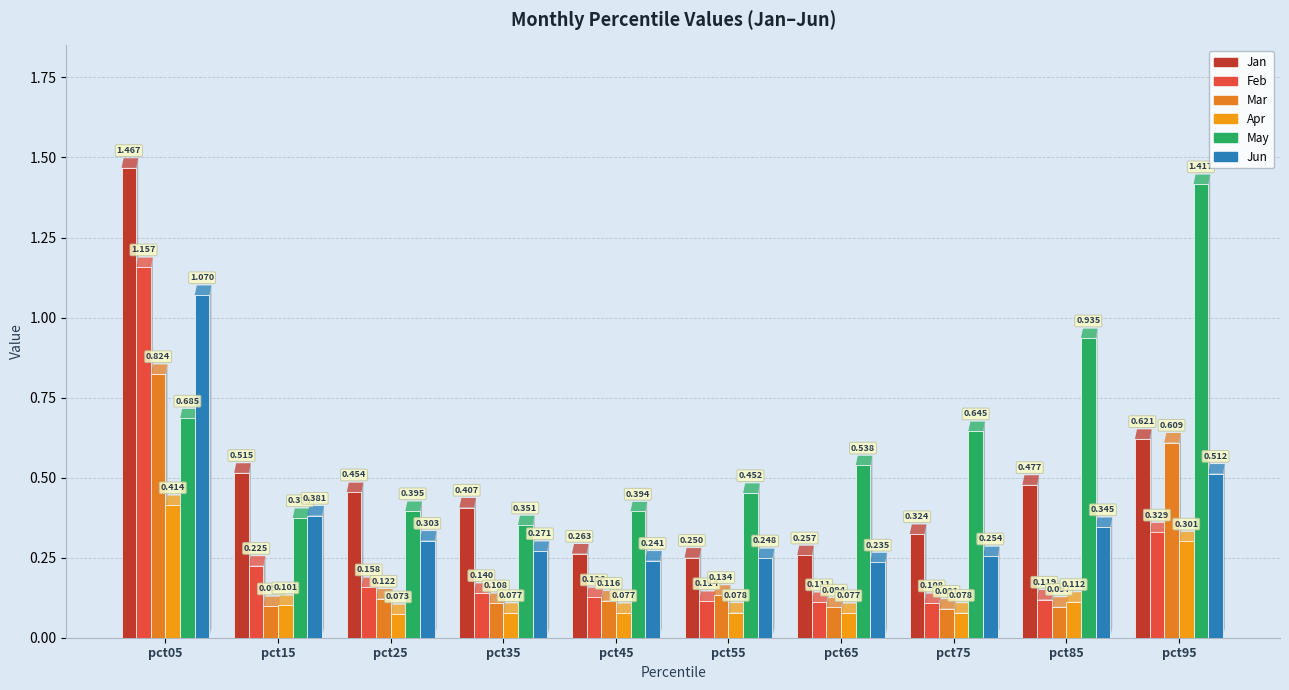

Reading left to right, transcribe all the data shown in this chart.

Jan: pct05=1.5	pct15=0.5	pct25=0.5	pct35=0.4	pct45=0.3	pct55=0.2	pct65=0.3	pct75=0.3	pct85=0.5	pct95=0.6
Feb: pct05=1.2	pct15=0.2	pct25=0.2	pct35=0.1	pct45=0.1	pct55=0.1	pct65=0.1	pct75=0.1	pct85=0.1	pct95=0.3
Mar: pct05=0.8	pct15=0.1	pct25=0.1	pct35=0.1	pct45=0.1	pct55=0.1	pct65=0.1	pct75=0.1	pct85=0.1	pct95=0.6
Apr: pct05=0.4	pct15=0.1	pct25=0.1	pct35=0.1	pct45=0.1	pct55=0.1	pct65=0.1	pct75=0.1	pct85=0.1	pct95=0.3
May: pct05=0.7	pct15=0.4	pct25=0.4	pct35=0.4	pct45=0.4	pct55=0.5	pct65=0.5	pct75=0.6	pct85=0.9	pct95=1.4
Jun: pct05=1.1	pct15=0.4	pct25=0.3	pct35=0.3	pct45=0.2	pct55=0.2	pct65=0.2	pct75=0.3	pct85=0.3	pct95=0.5